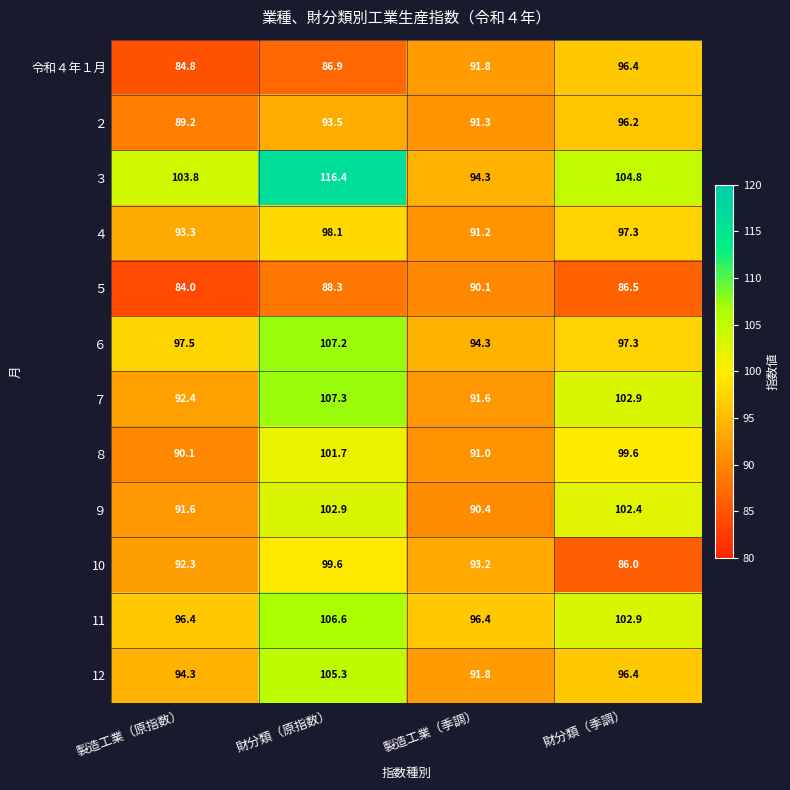

Which series has the largest range (max minus min)?

３